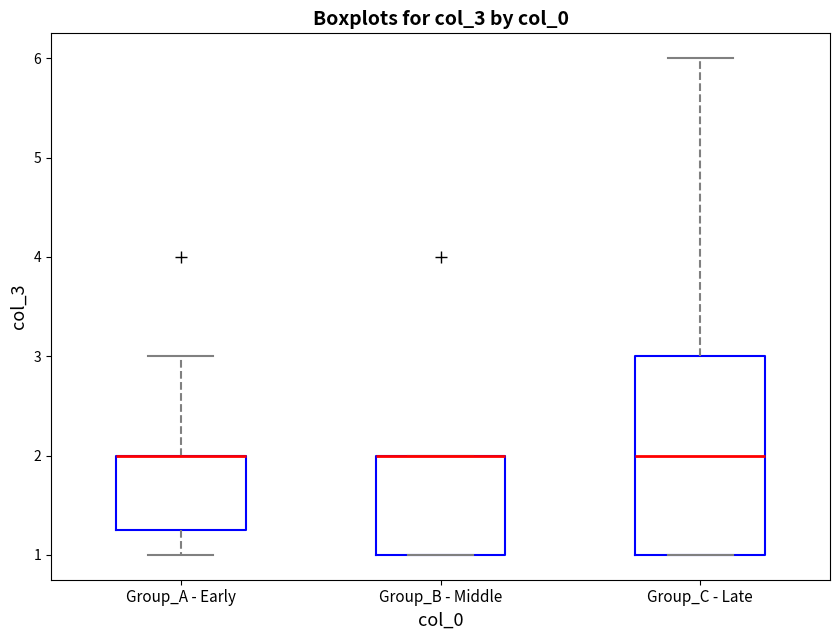

Reading left to right, transcribe this box plot: for each box, give where its median line is, the range the box spans, and where its two whiskers end, as read against the y-axis. The values are not printed on the chart, so give them approximately, as read against the axis.

Group_A - Early: median 2.0 (drawn on the box's upper edge), box 1.3 to 2.0, whiskers 1.0 to 3.0
Group_B - Middle: median 2.0 (drawn on the box's upper edge), box 1.0 to 2.0, whiskers 1.0 to 2.0
Group_C - Late: median 2.0, box 1.0 to 3.0, whiskers 1.0 to 6.0